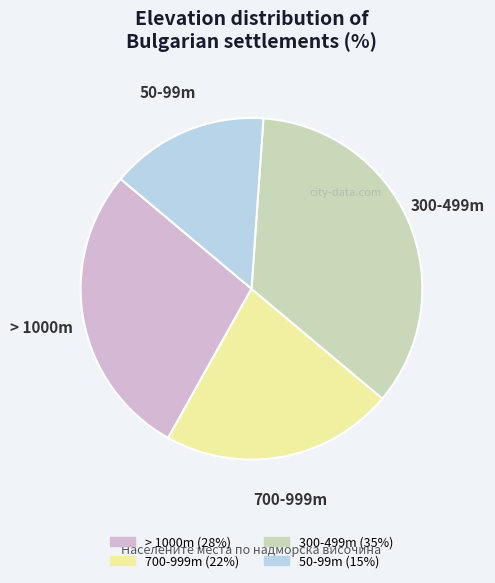

Approximately how many times larger is the value at 50-99m compared to 700-999m?

0.7